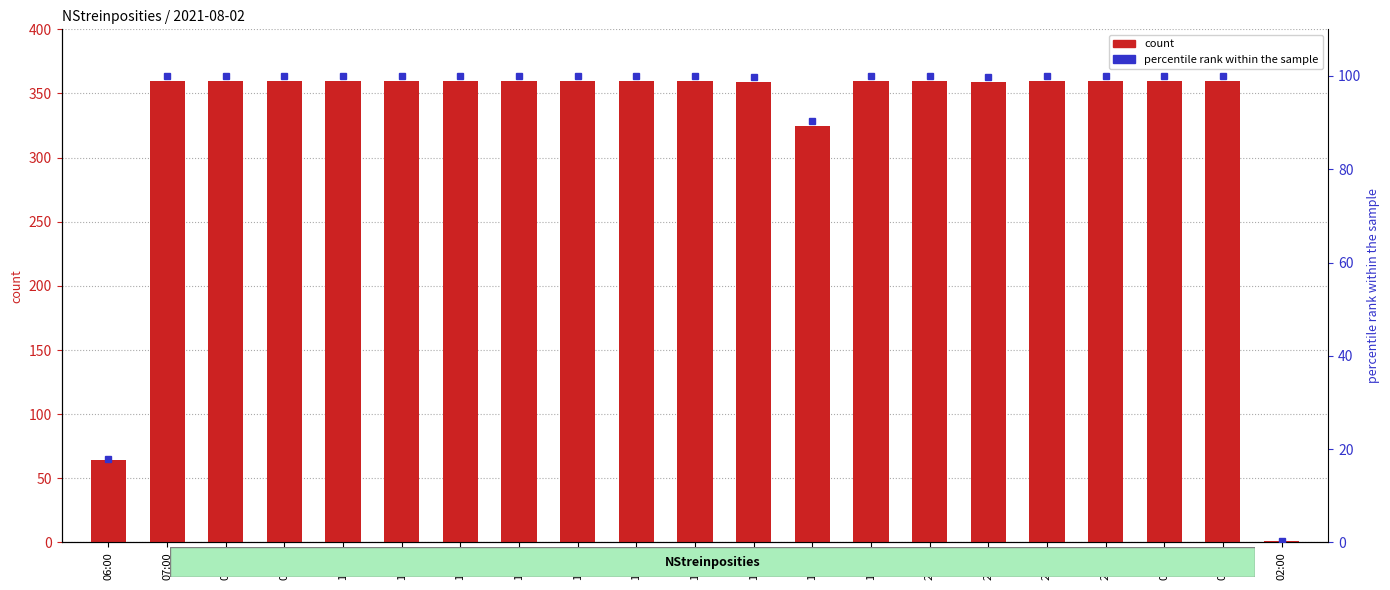

Reading left to right, transcribe all the data shown in this chart.

count: 64.0	360.0	360.0	360.0	360.0	360.0	360.0	360.0	360.0	360.0	360.0	359.0	325.0	360.0	360.0	359.0	360.0	360.0	360.0	360.0	1.0
percentile rank within the sample: 17.8	100.0	100.0	100.0	100.0	100.0	100.0	100.0	100.0	100.0	100.0	99.7	90.3	100.0	100.0	99.7	100.0	100.0	100.0	100.0	0.3